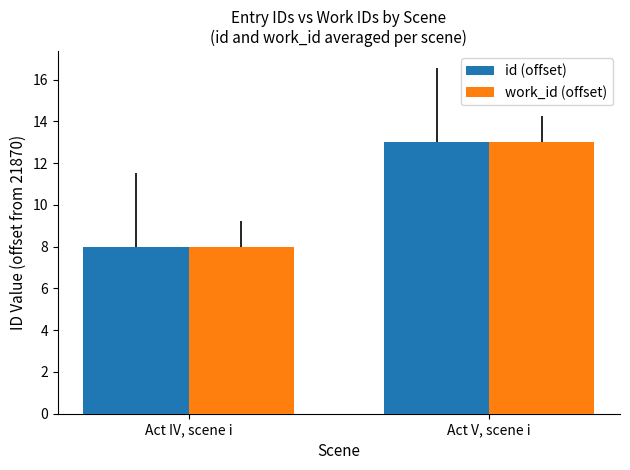

At which category is the sum across all series the highest?

Act V, scene i